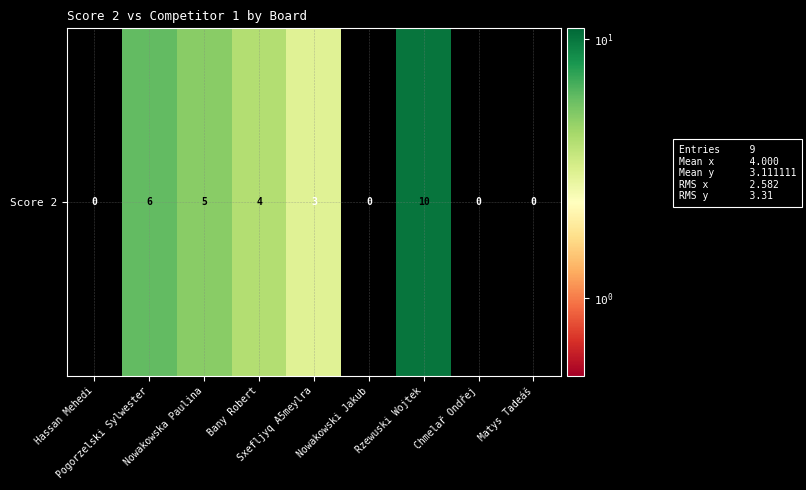

What is the change in value from Rzewuski Wojtek to Matys Tadeáš?

-10